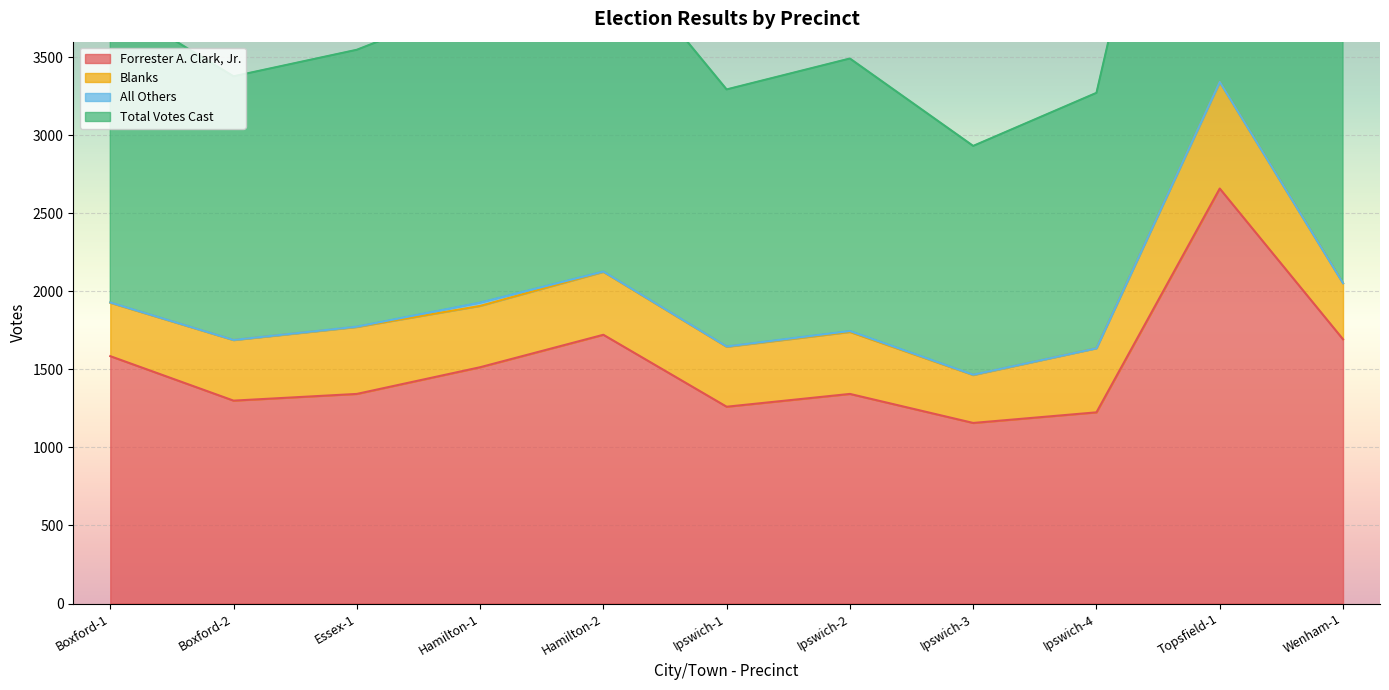

What is the sum of the Forrester A. Clark, Jr. values at Ipswich-1 and Hamilton-1?

2775